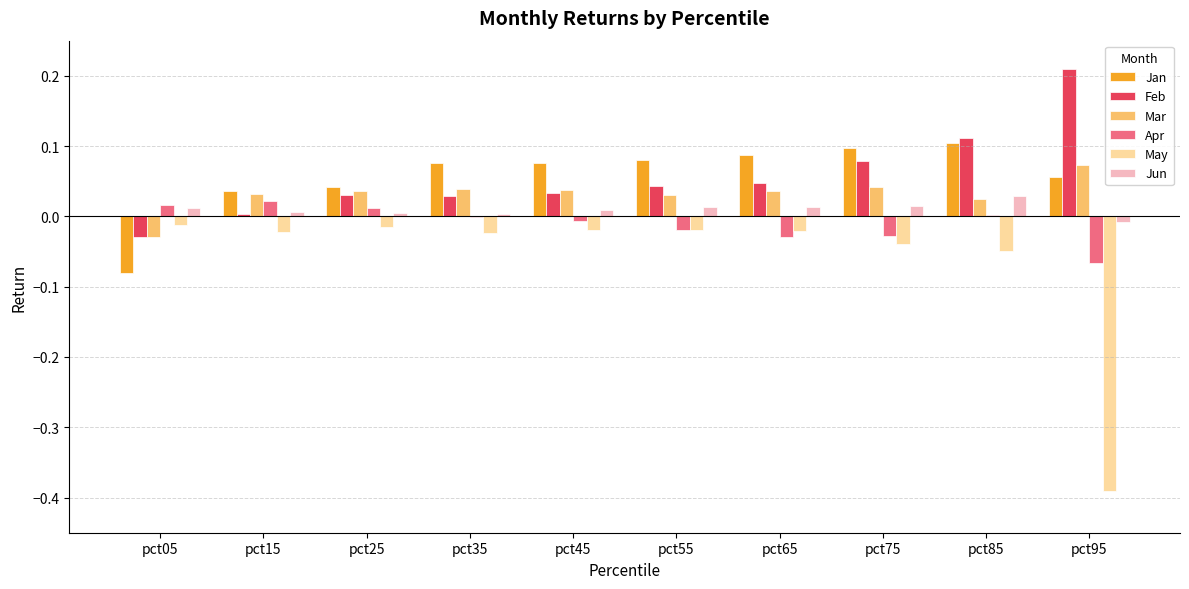

What is the sum of all Jan values?

0.6